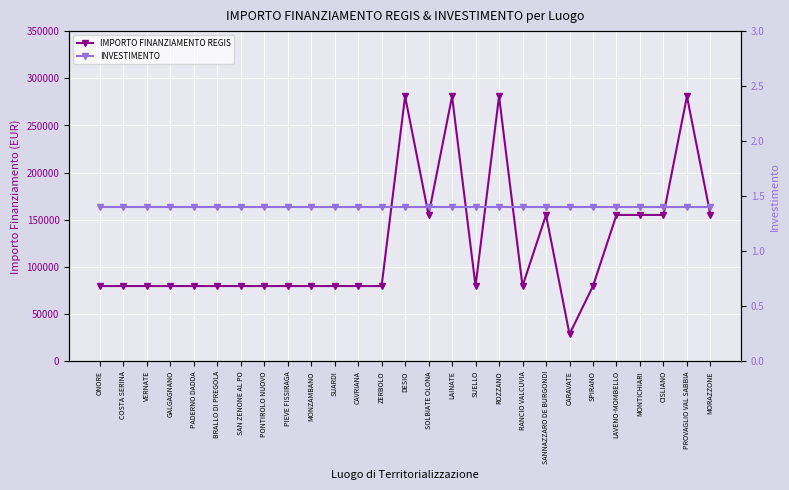

True or false: IMPORTO FINANZIAMENTO REGIS has a value of 79922.0 at VERNATE.

True